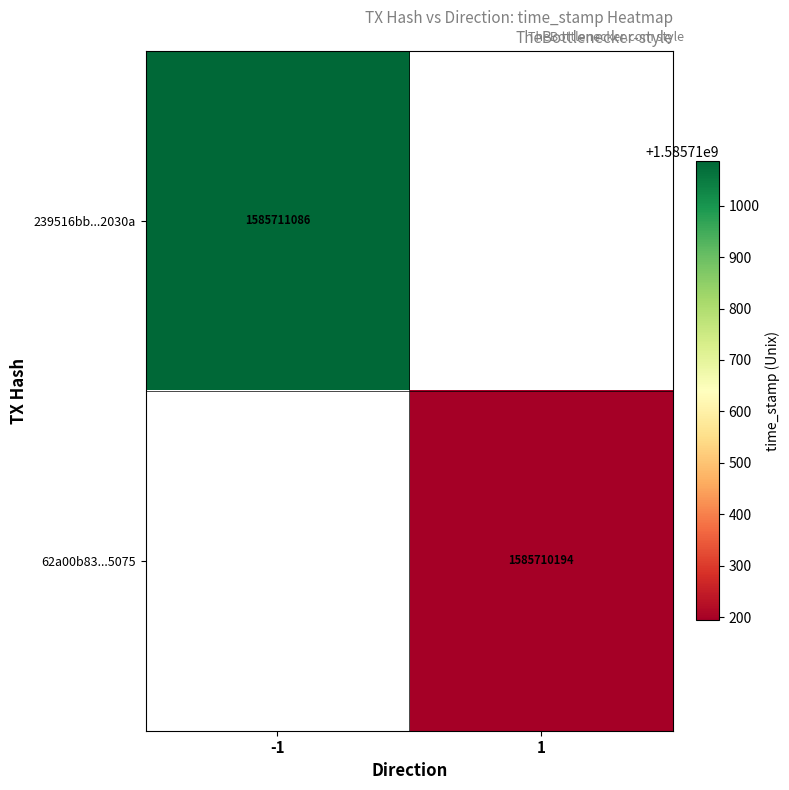

Which series has the widest spread of values?

239516bb631308a6dc405c02d94a40ef5d2030a